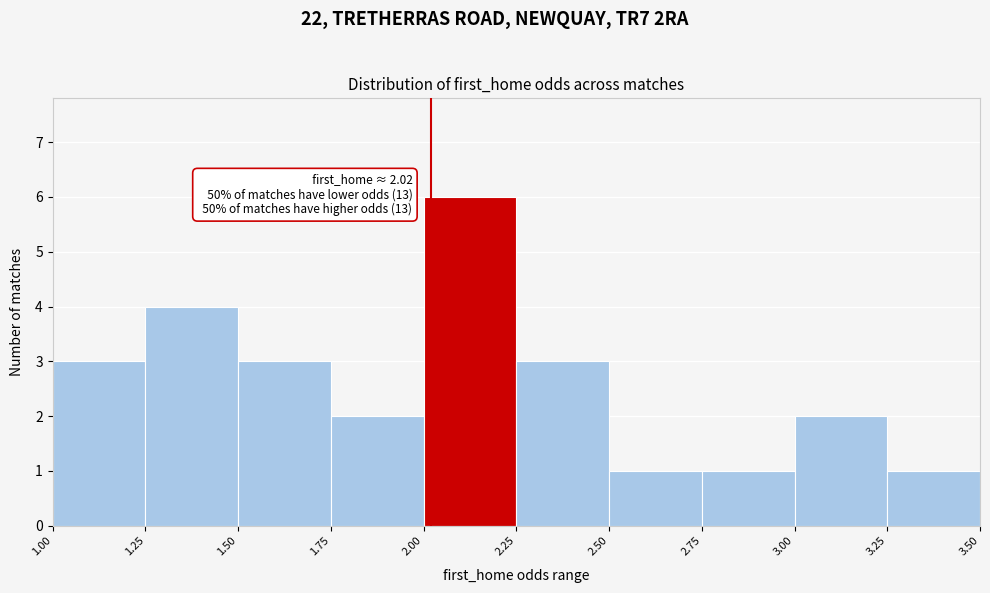

Over which range of the x-axis is the bar tallest?

2.00 to 2.25